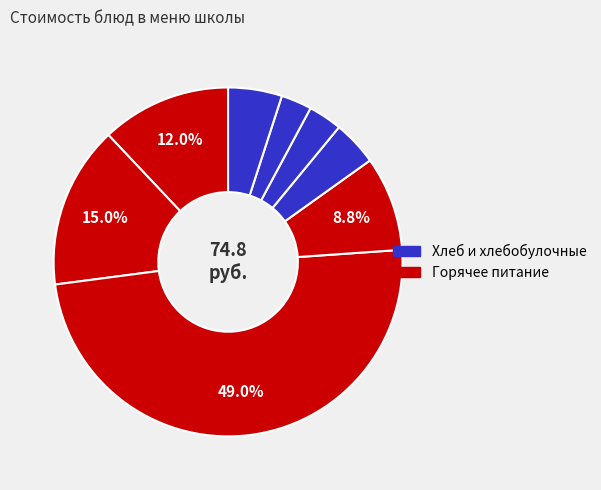

How many slices are in this pie chart?

8